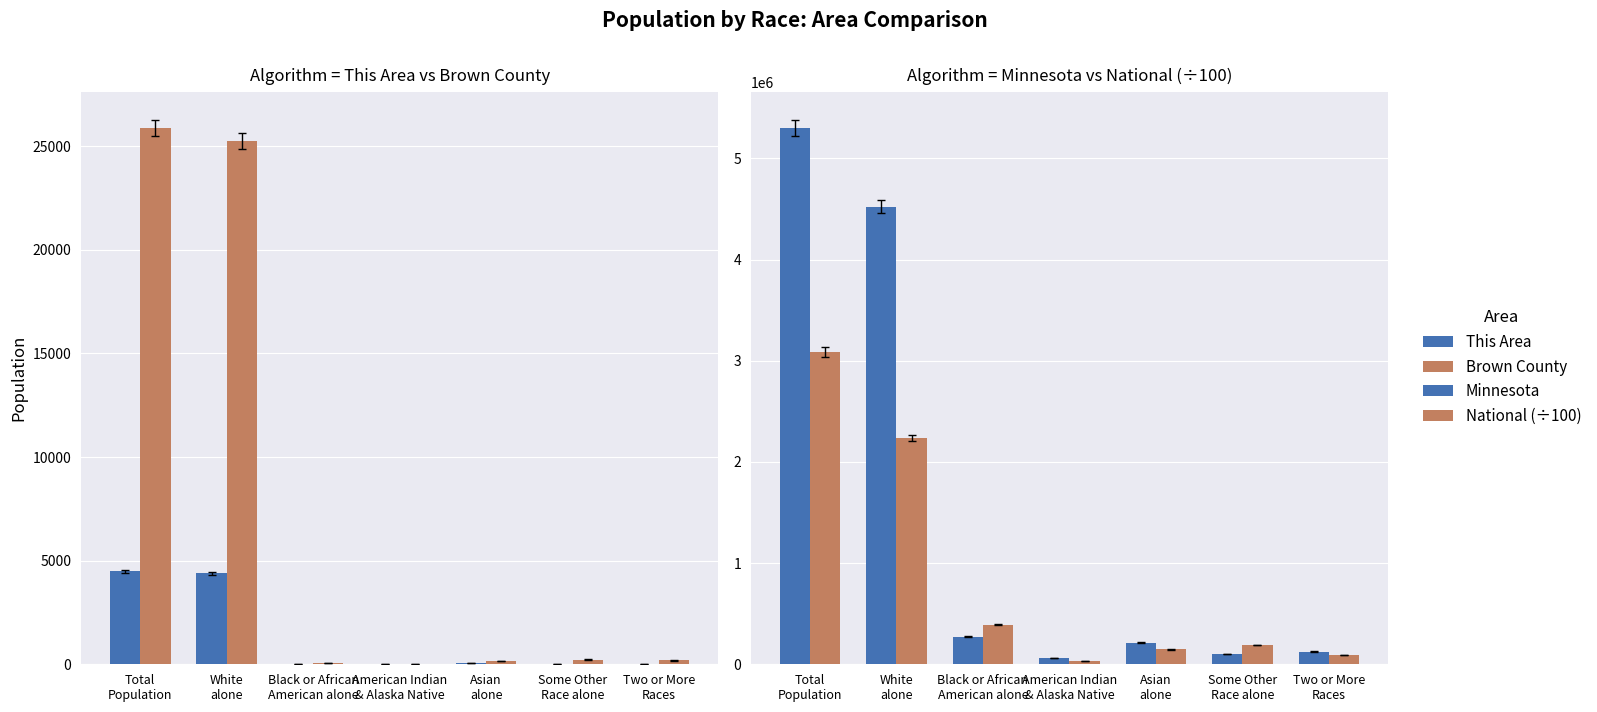

What is the label of the 1st bar from the left?

Total
Population